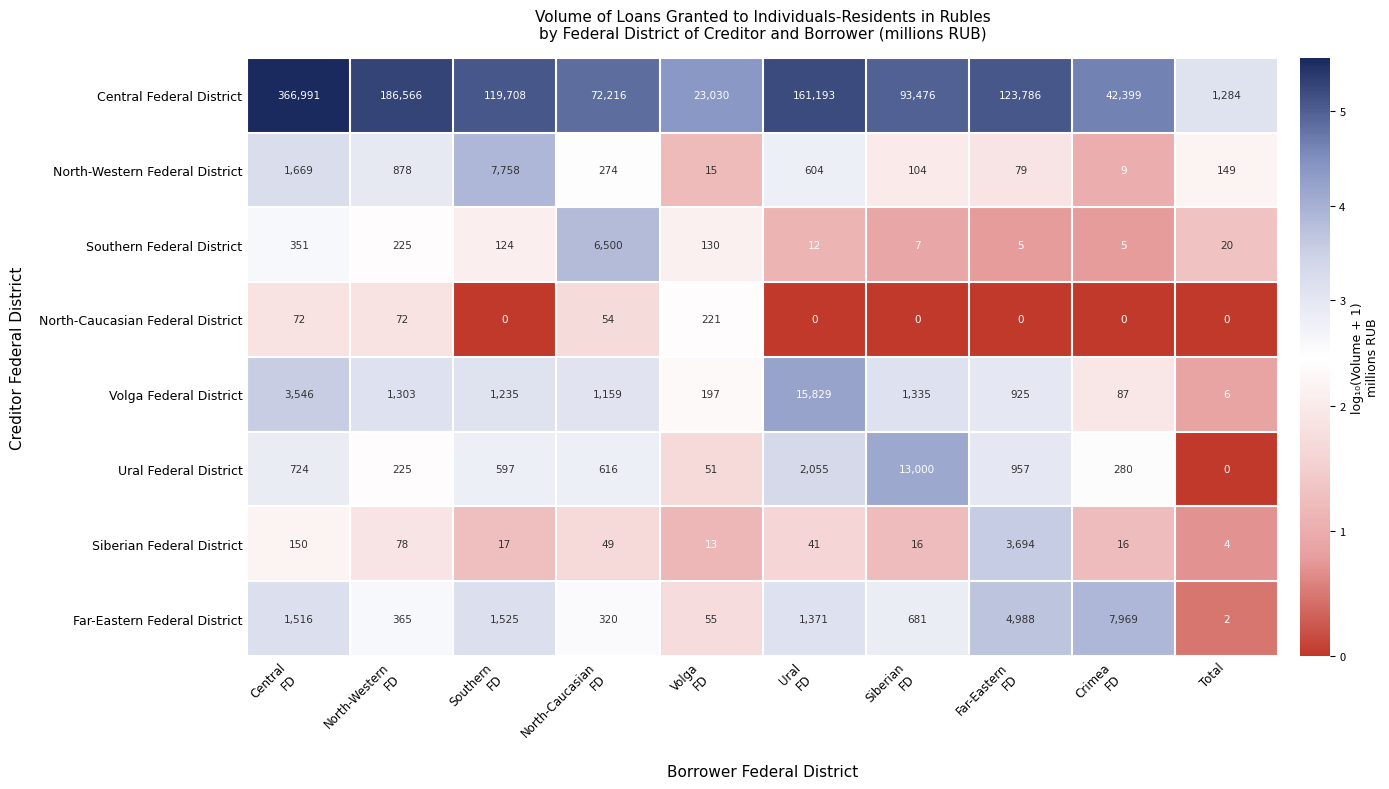

Which series has the largest total across all categories?

Central Federal District